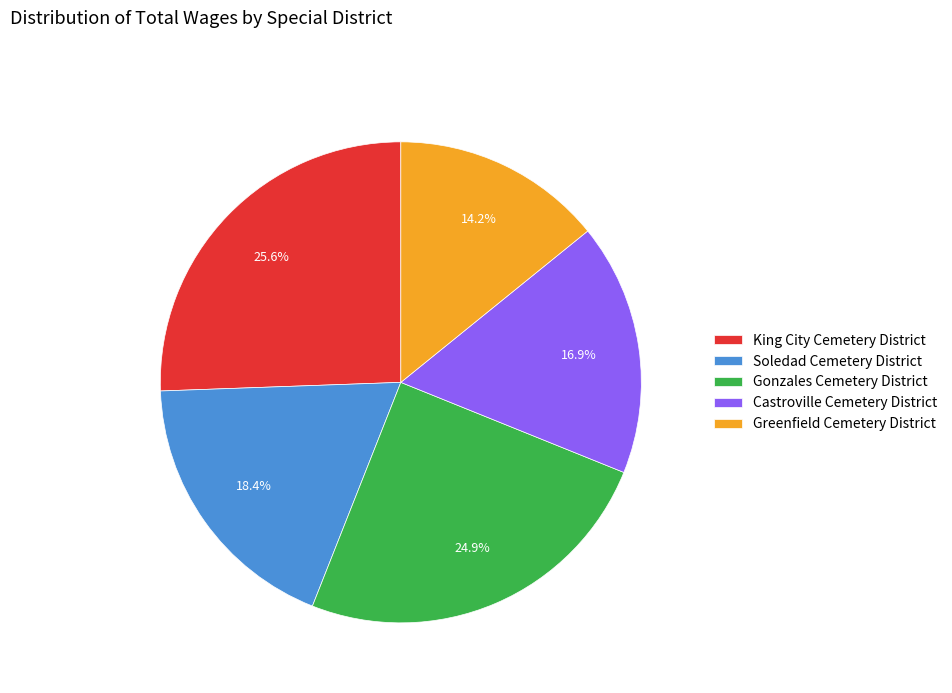

Between Soledad Cemetery District and Greenfield Cemetery District, which is larger?

Soledad Cemetery District